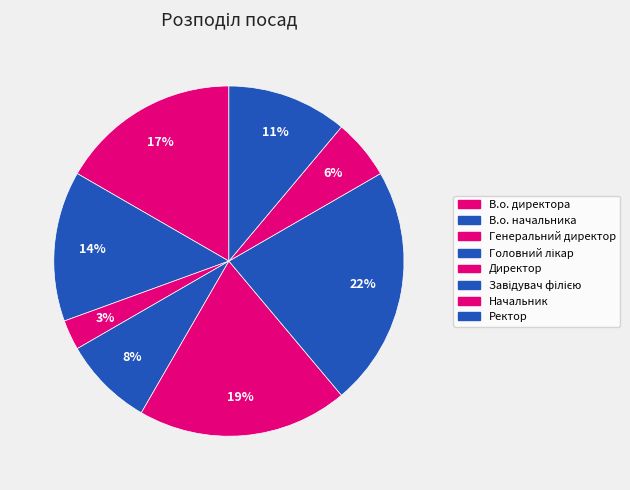

How much of the chart is everything except В.о. директора?

83.3%